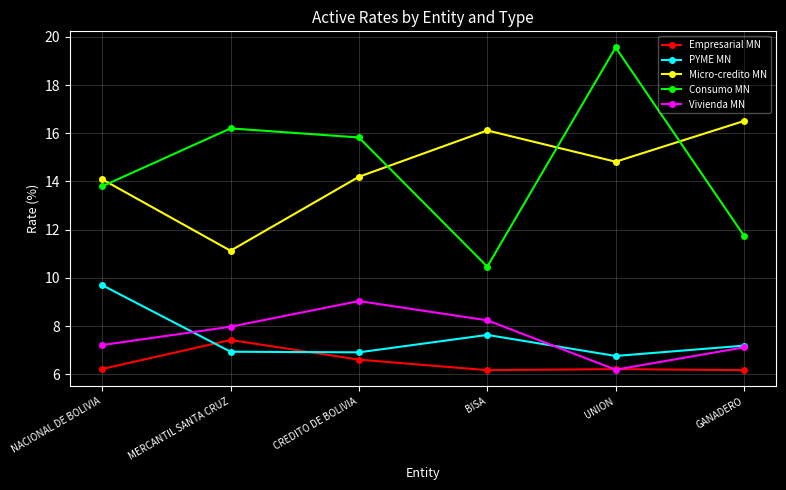

What is the spread (max minus min) of values at NACIONAL DE BOLIVIA?

7.9